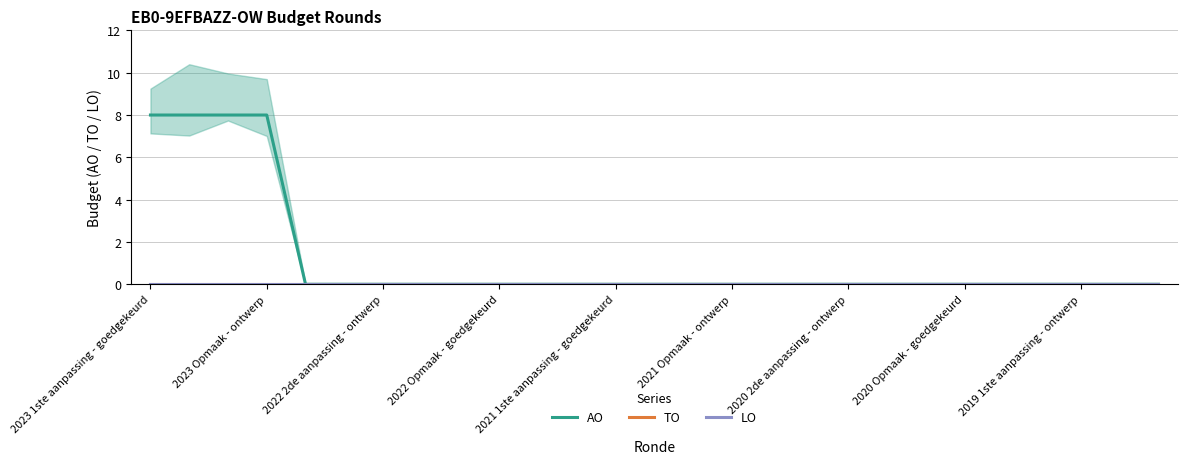

The value of TO at 2023 1ste aanpassing - goedgekeurd is 0. True or false?

True